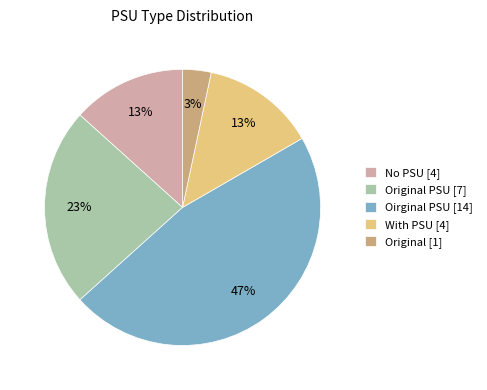

Does any single category account for the majority?

No